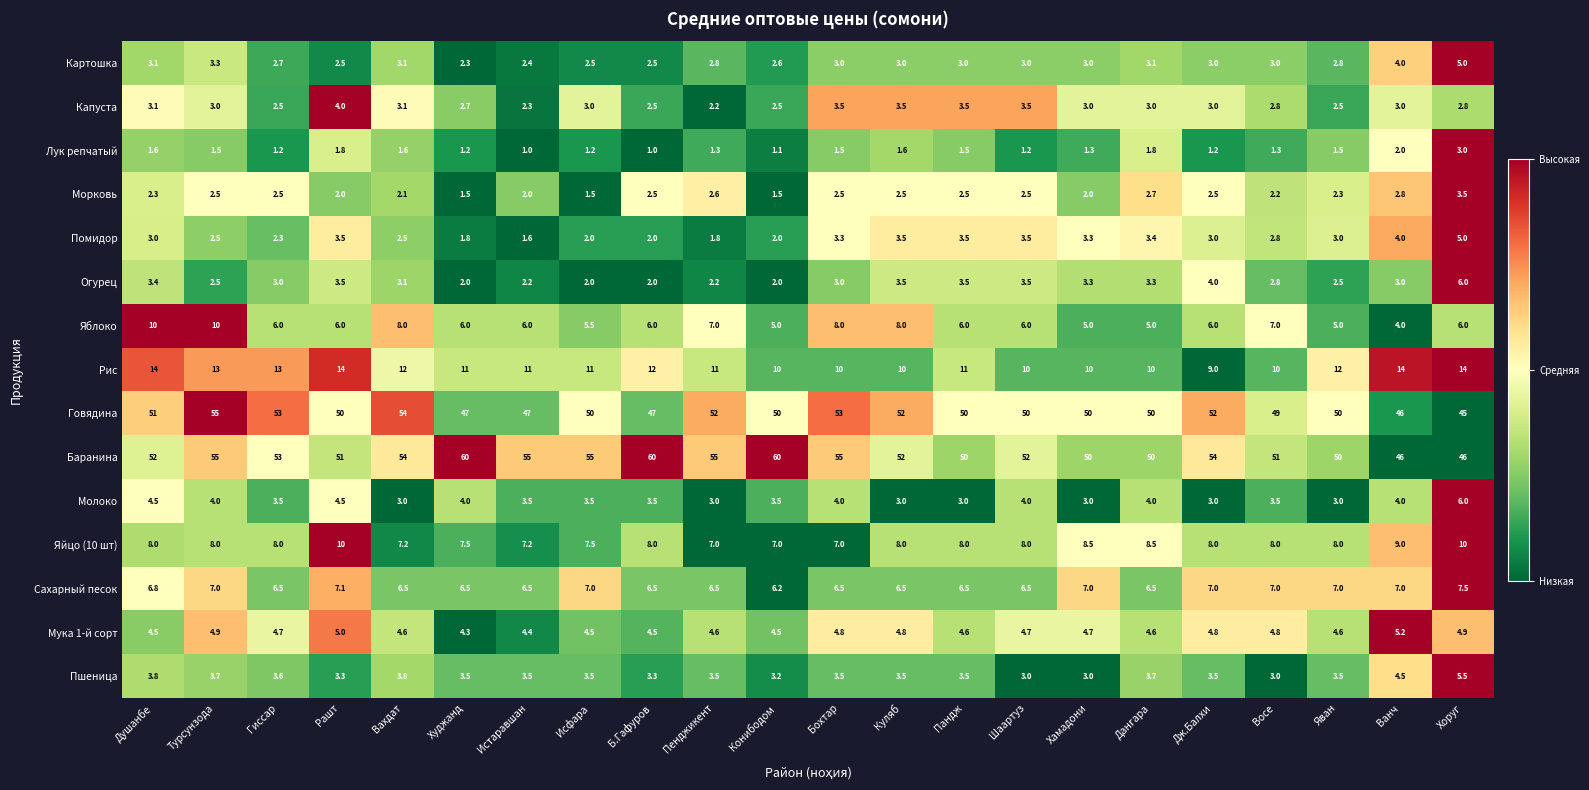

How many data points does each series have?

22